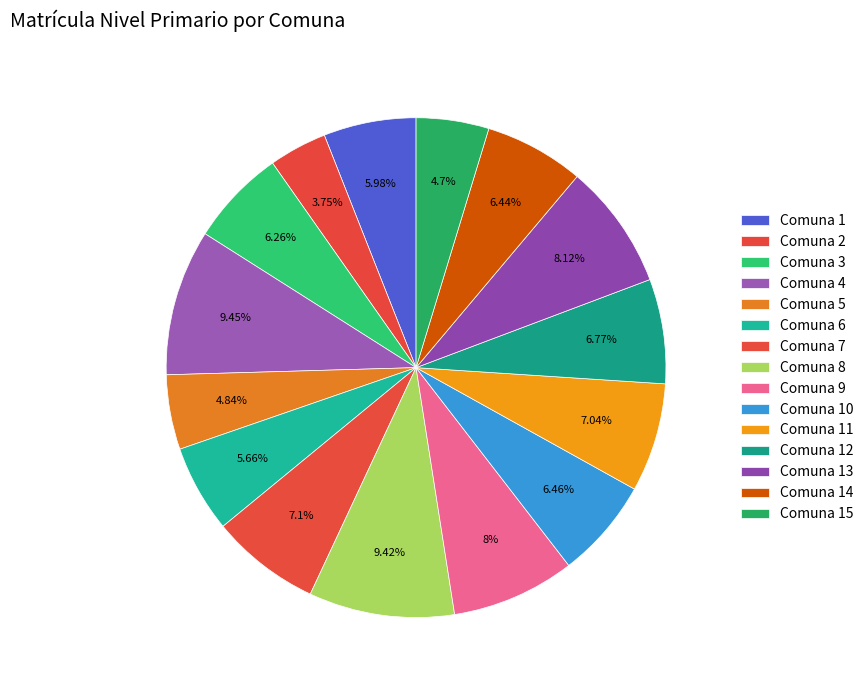

Rank the categories by value from highest to lowest.

Comuna 4, Comuna 8, Comuna 13, Comuna 9, Comuna 7, Comuna 11, Comuna 12, Comuna 10, Comuna 14, Comuna 3, Comuna 1, Comuna 6, Comuna 5, Comuna 15, Comuna 2